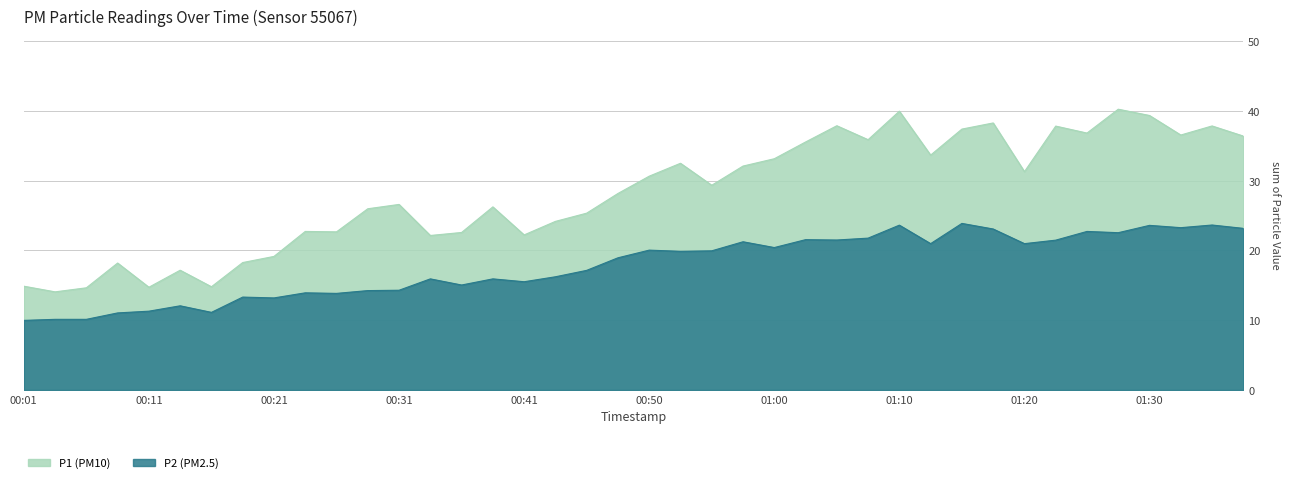

Is it true that P2 equals 15.9 at 00:38?

True